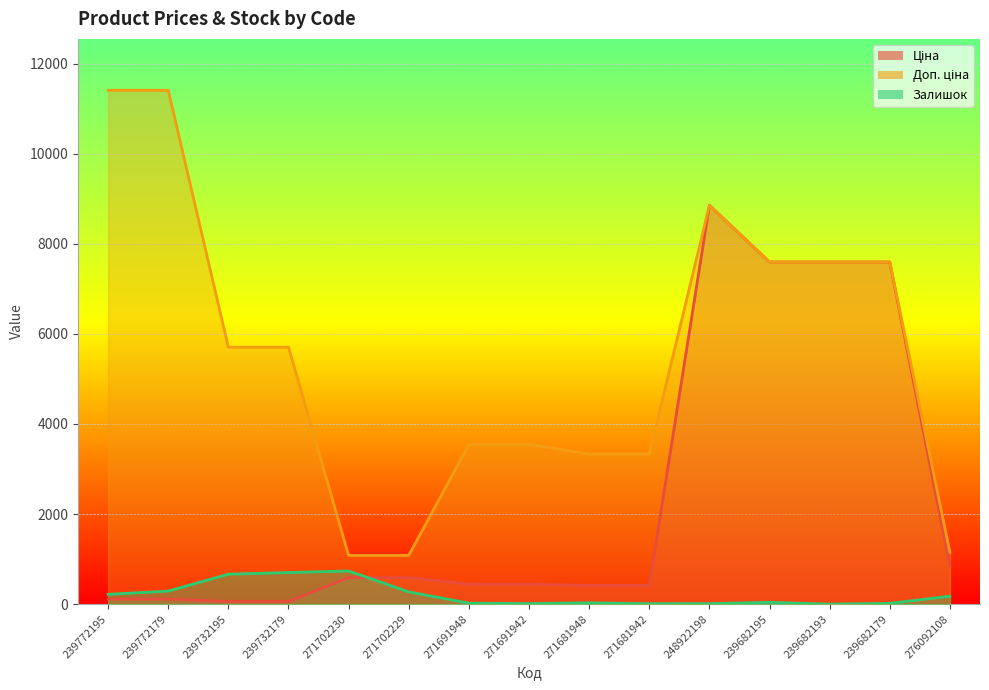

What is the label of the 12th point from the right?

239732179